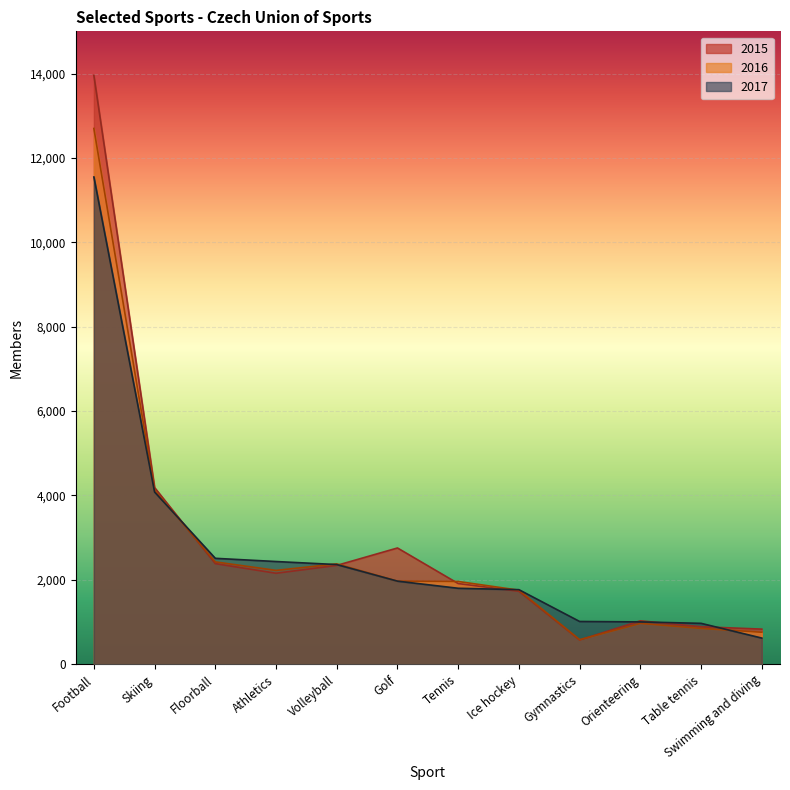

True or false: 2017 has more than 2 interior local peaks.

False